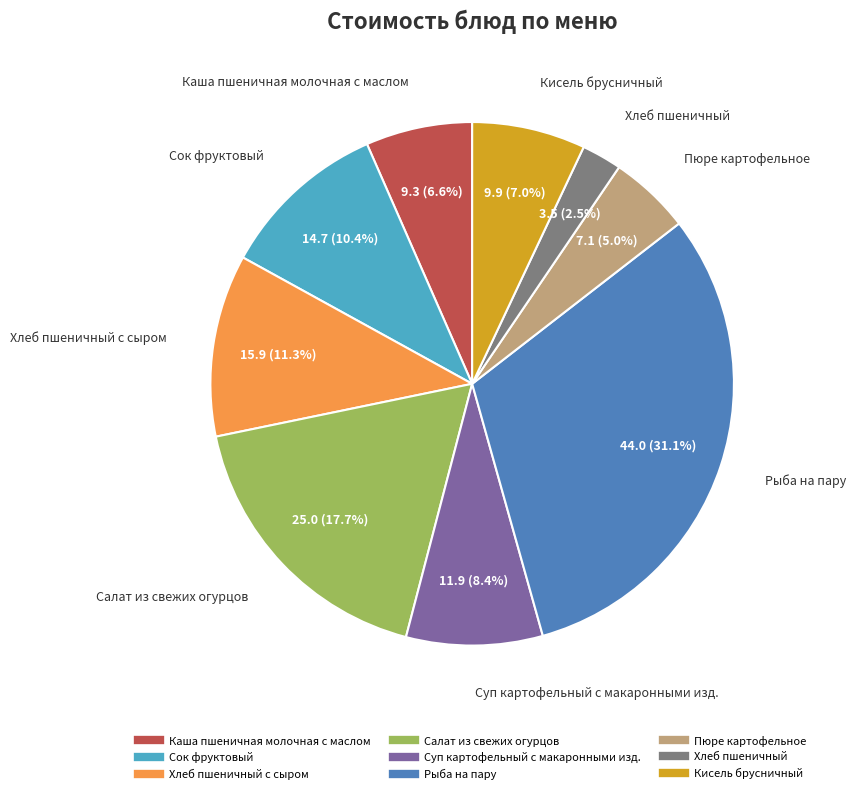

Is there a majority slice in this chart?

No